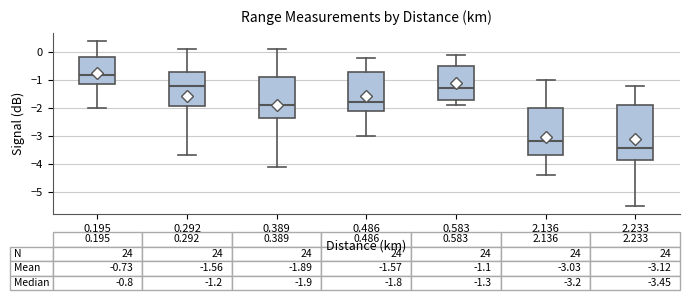

Which box has the highest median line?

0.195